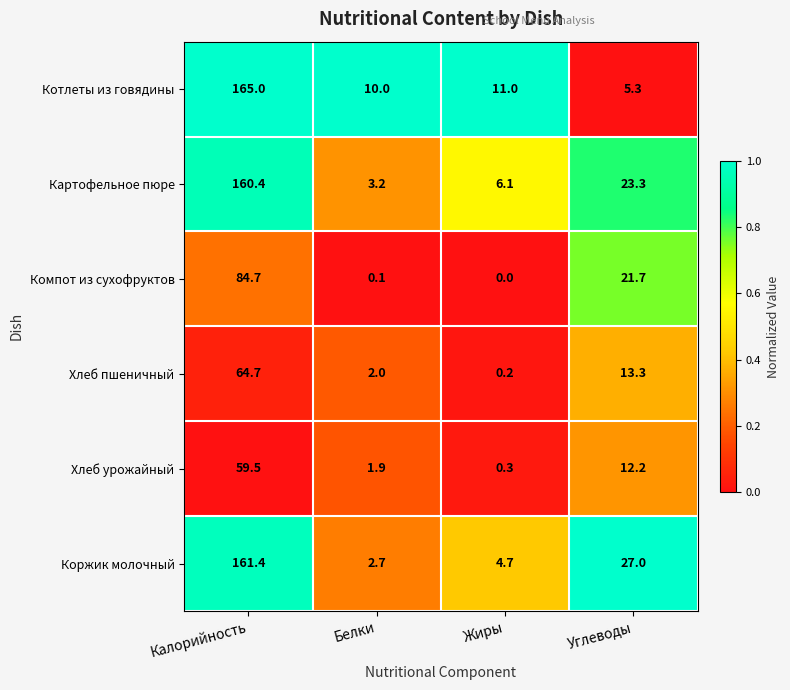

How many data points does each series have?

4